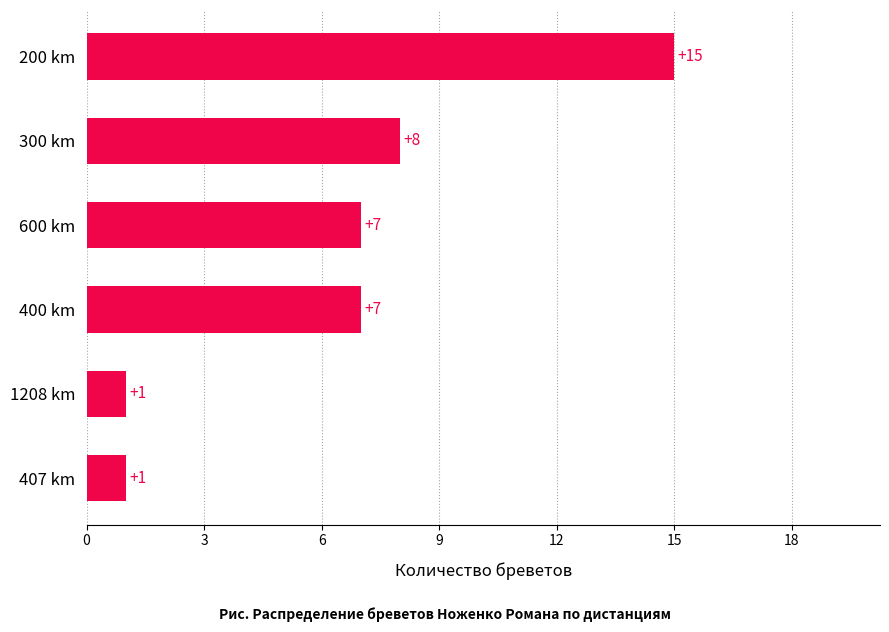

Between 600 km and 1208 km, which is larger?

600 km